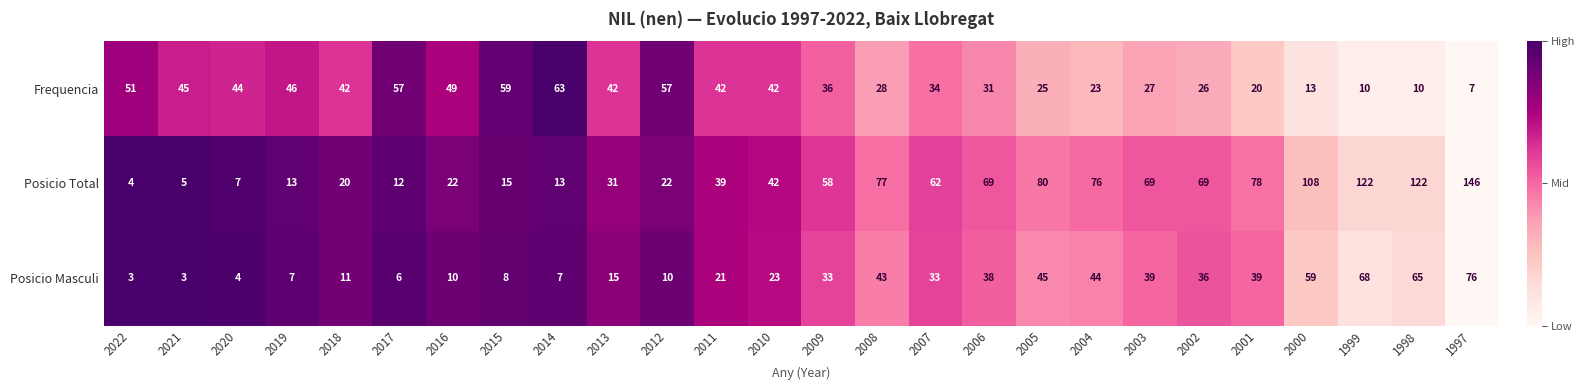

What is the spread (max minus min) of values at 2013?

27